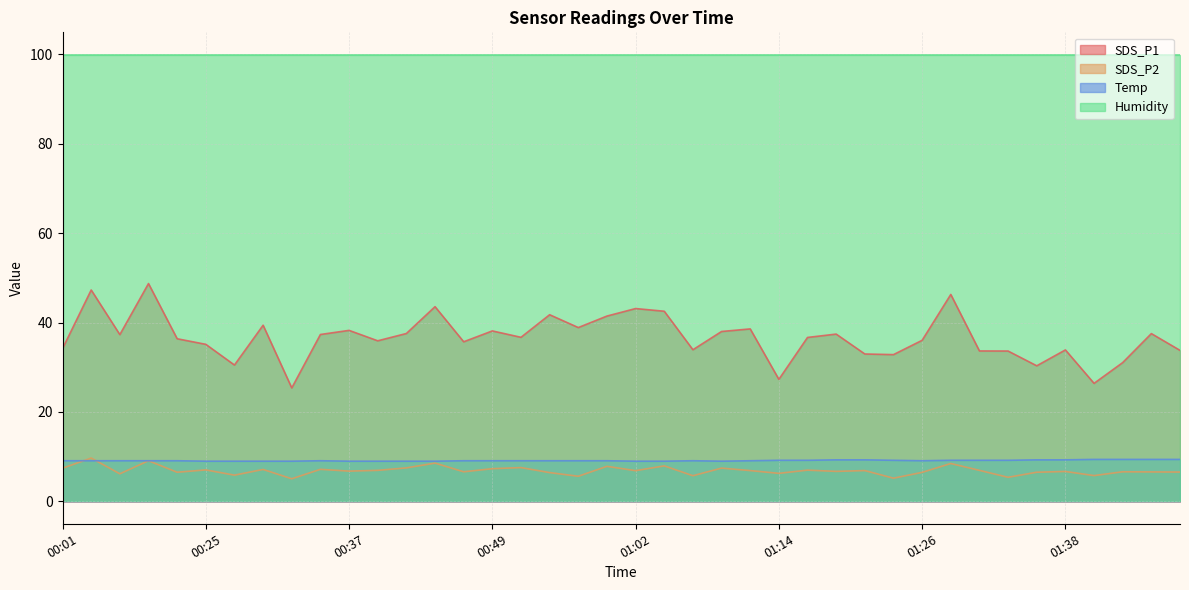

The value of SDS_P1 at 01:33 is 33.6. True or false?

True